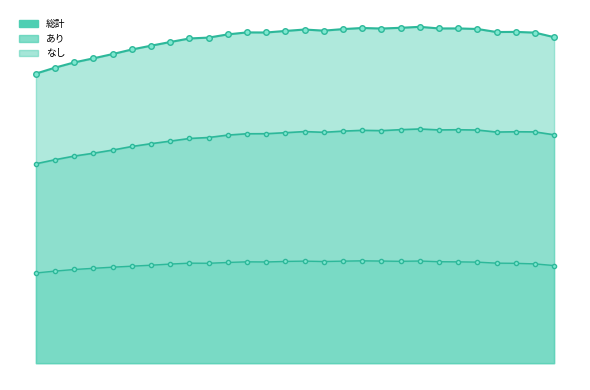

Count the number of data series in this chart.

3